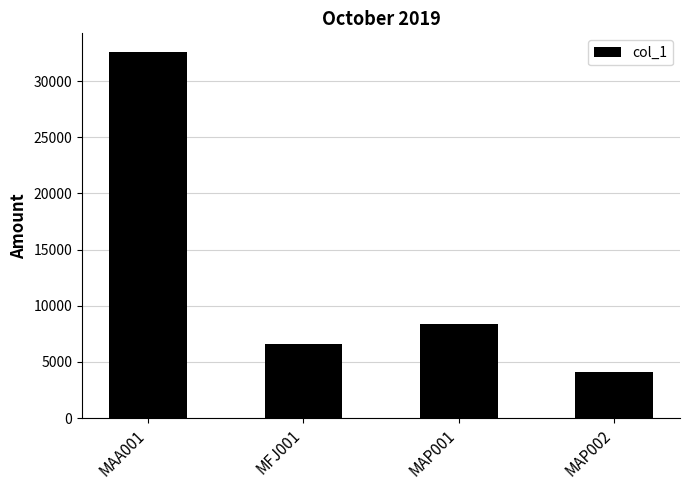

What value does the data have at MAA001?

32618.1